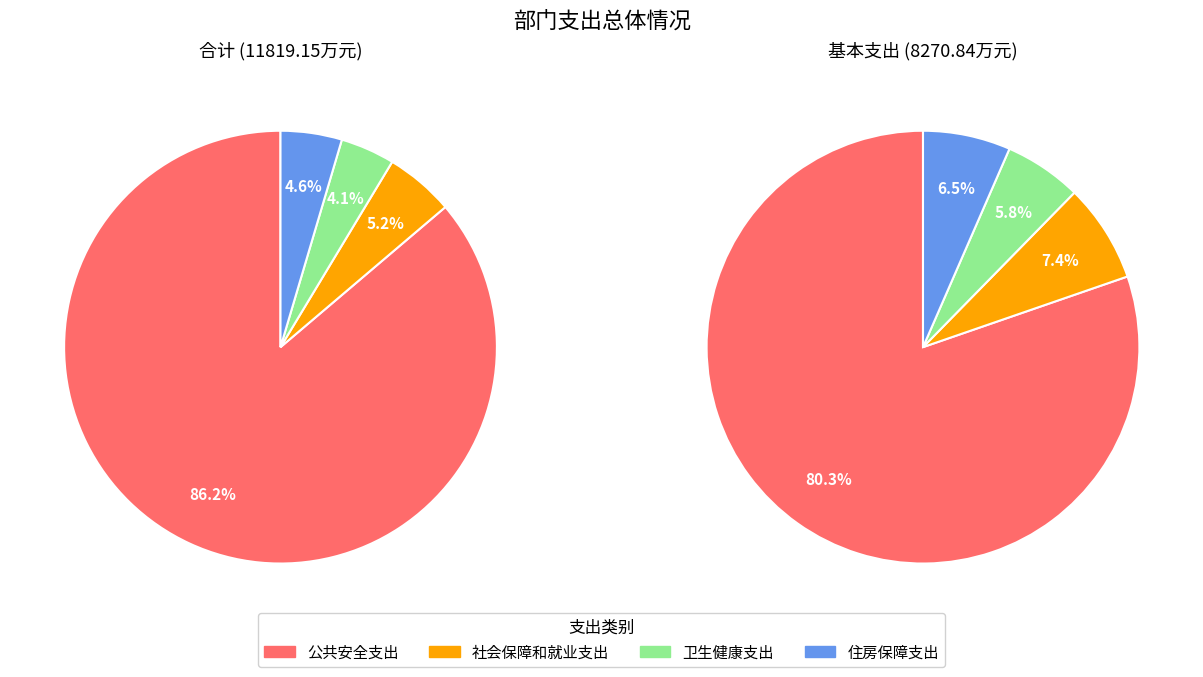

Does 社会保障和就业支出 account for over 50% of the chart?

No